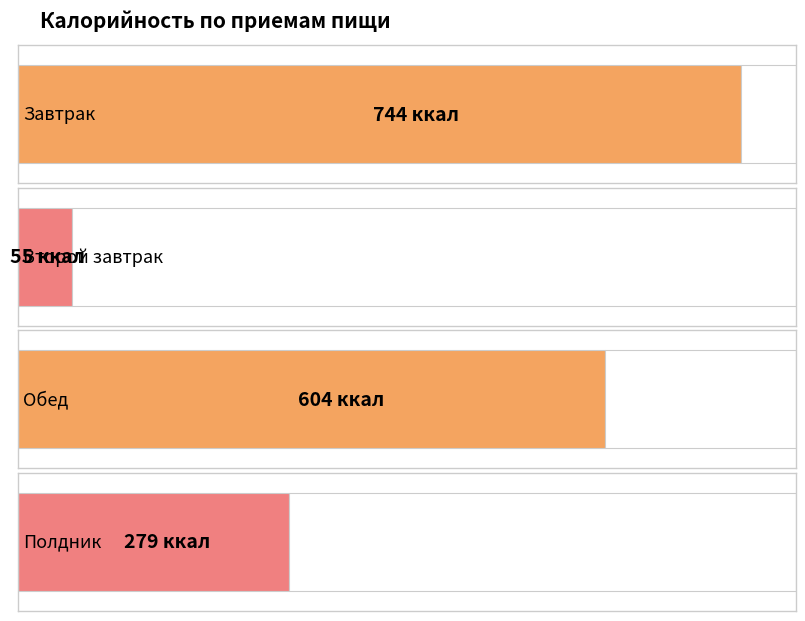

How many bars are there in total?

4